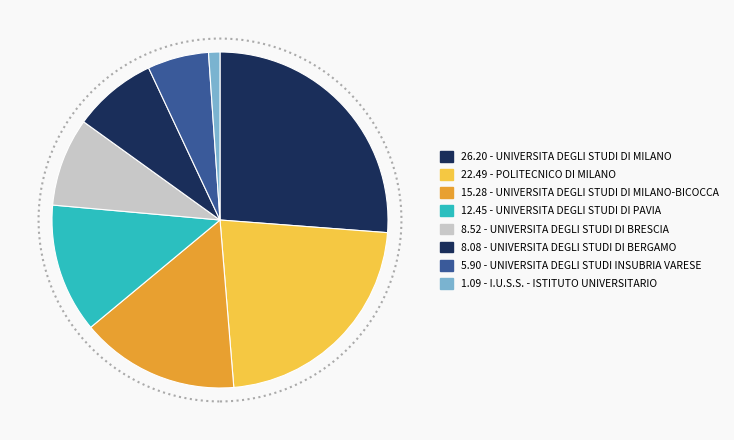

How many slices are in this pie chart?

8